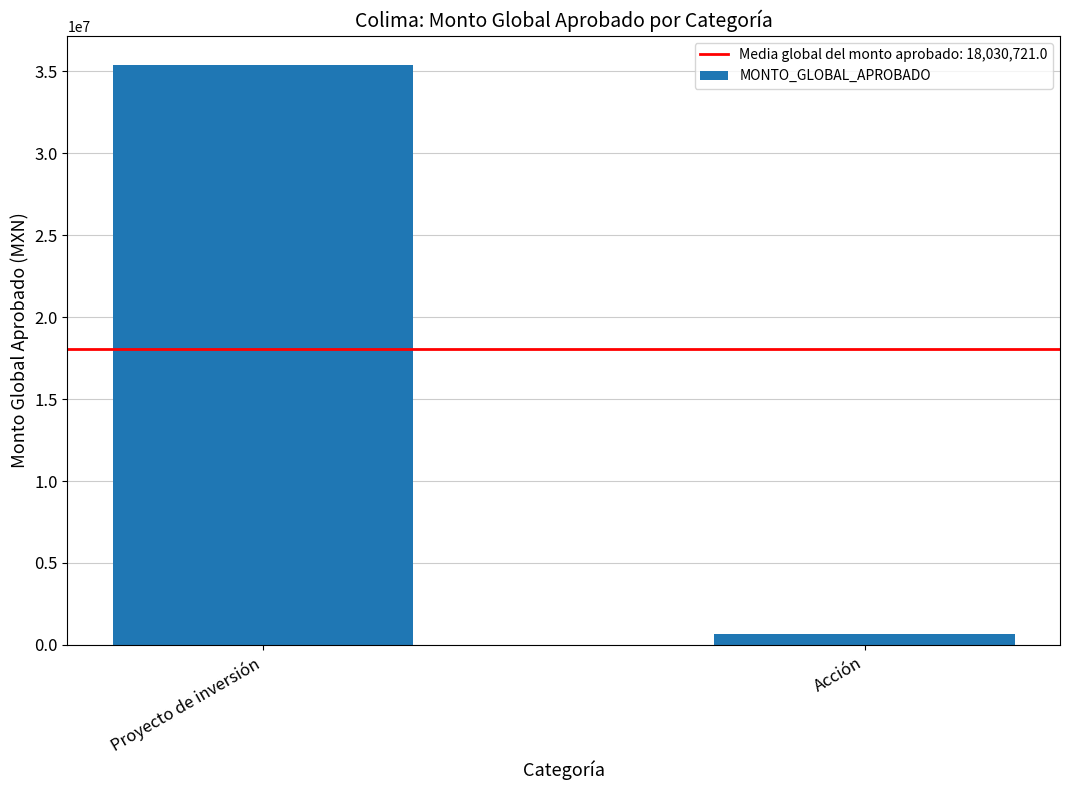

What is the value of the 2nd bar from the left?

658510.0